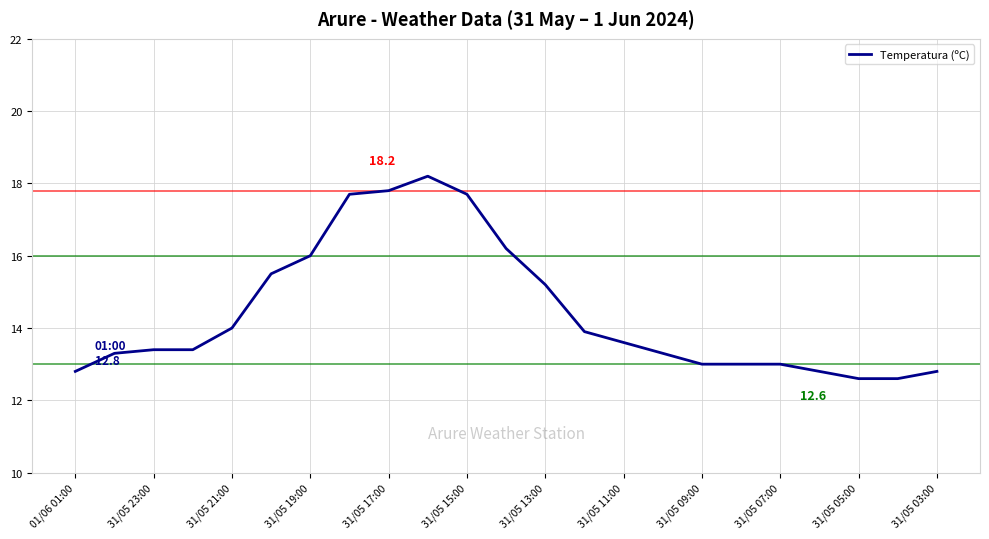

What is the difference between the maximum and minimum values?

5.6